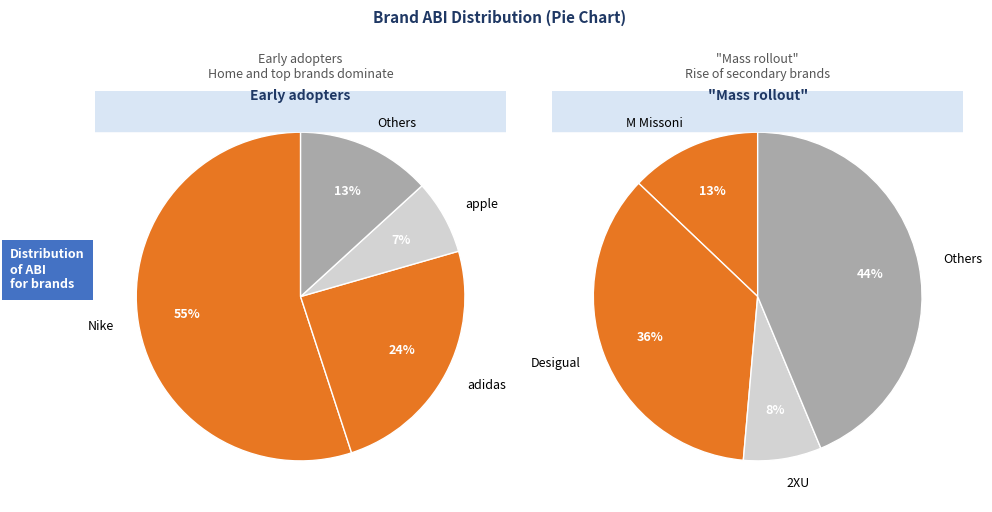

What is the largest slice in the pie chart?

Nike